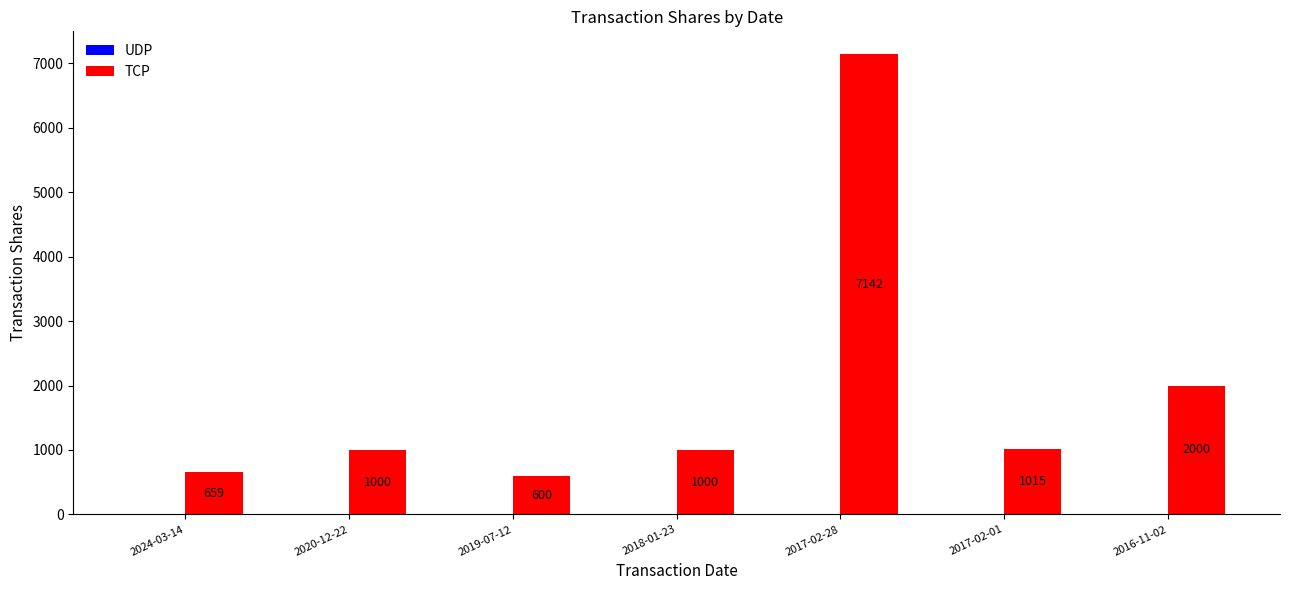

Reading left to right, what are all the values shown in this chart?

659	1000	600	1000	7142	1015	2000